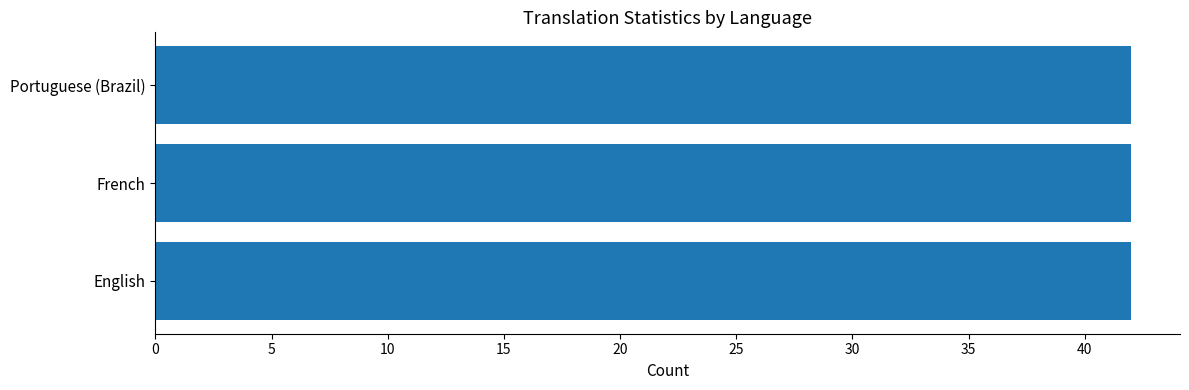

What position from the right is English?

3